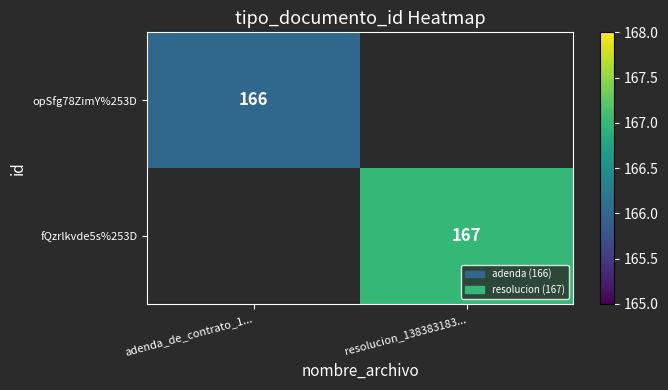

Is it true that fQzrlkvde5s%253D equals 297 at resolucion_138383183...?

False